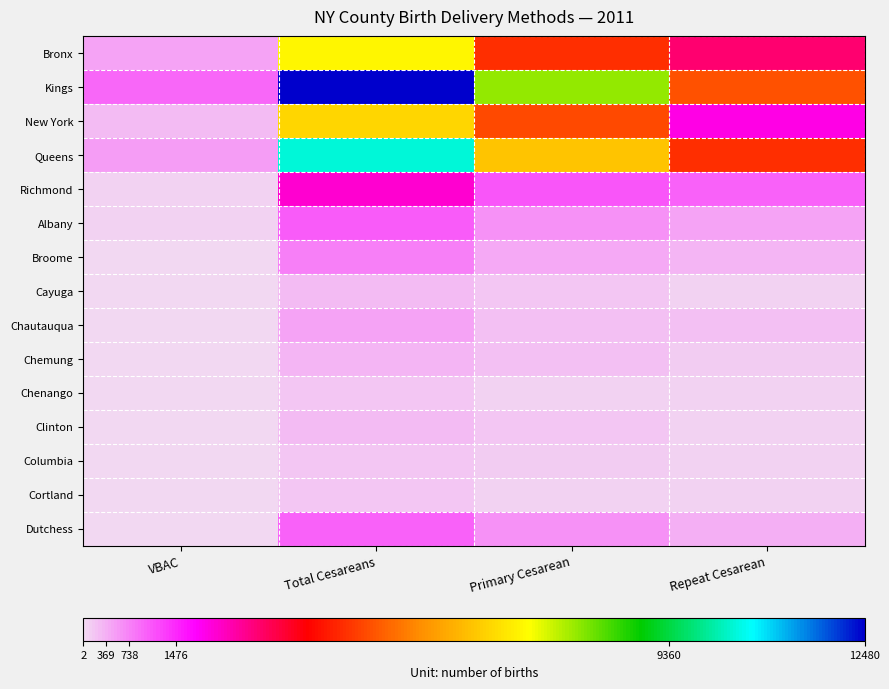

At Repeat Cesarean, list the series in order from smallest to largest.

Chenango, Columbia, Cortland, Cayuga, Clinton, Chemung, Chautauqua, Broome, Dutchess, Albany, Richmond, New York, Bronx, Queens, Kings